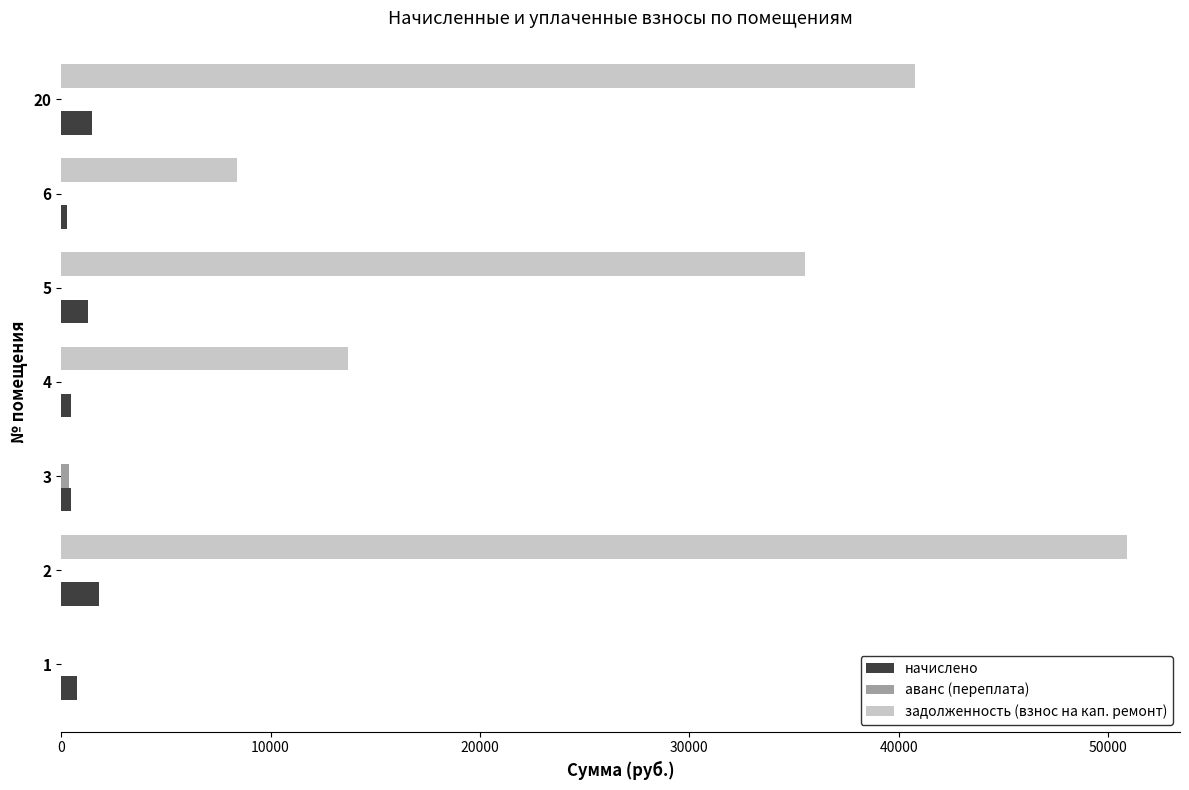

The value of начислено at 2 is 1809.8. True or false?

True